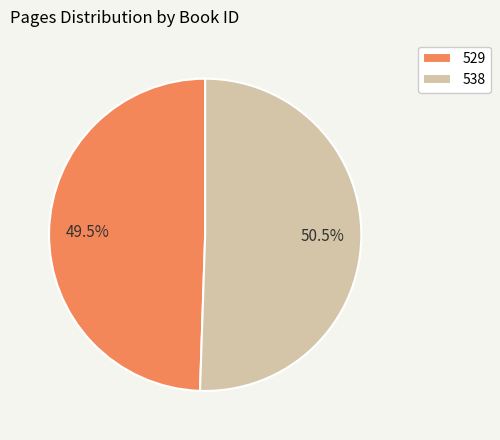

Between 529 and 538, which is larger?

538